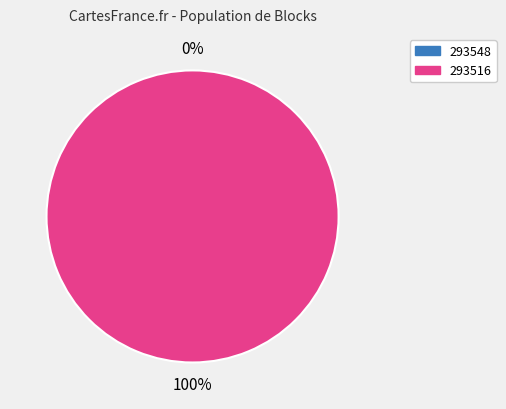

The 293516 slice represents 99% of the pie. True or false?

False